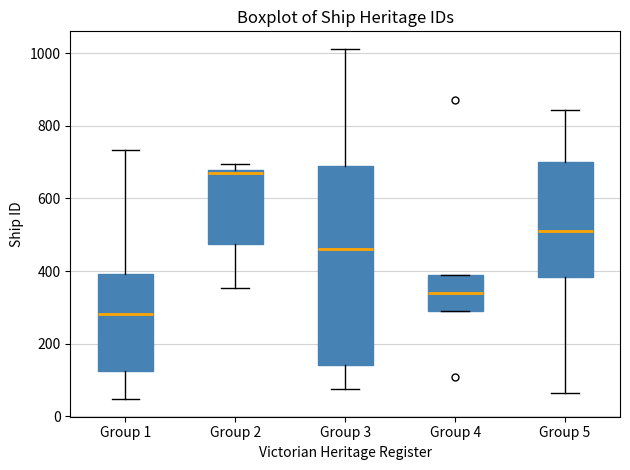

Reading left to right, transcribe this box plot: for each box, give where its median line is, the range the box spans, and where its two whiskers end, as read against the y-axis. The values are not printed on the chart, so give them approximately, as read against the axis.

Group 1: median 280, box 120 to 400, whiskers 40 to 740
Group 2: median 680 (just below the box's upper edge), box 480 to 680, whiskers 360 to 700
Group 3: median 460, box 140 to 700, whiskers 80 to 1020
Group 4: median 340, box 300 to 380, whiskers 300 to 380
Group 5: median 520, box 380 to 700, whiskers 60 to 840